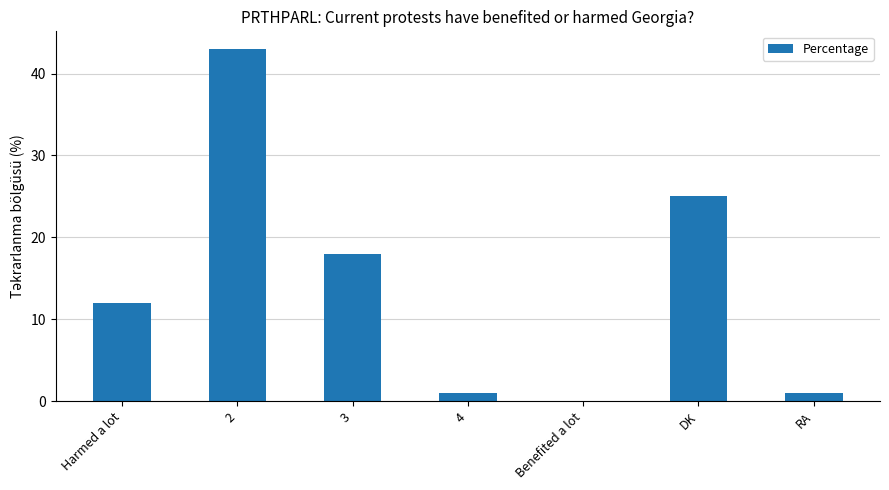

Does the chart contain stacked bars?

No